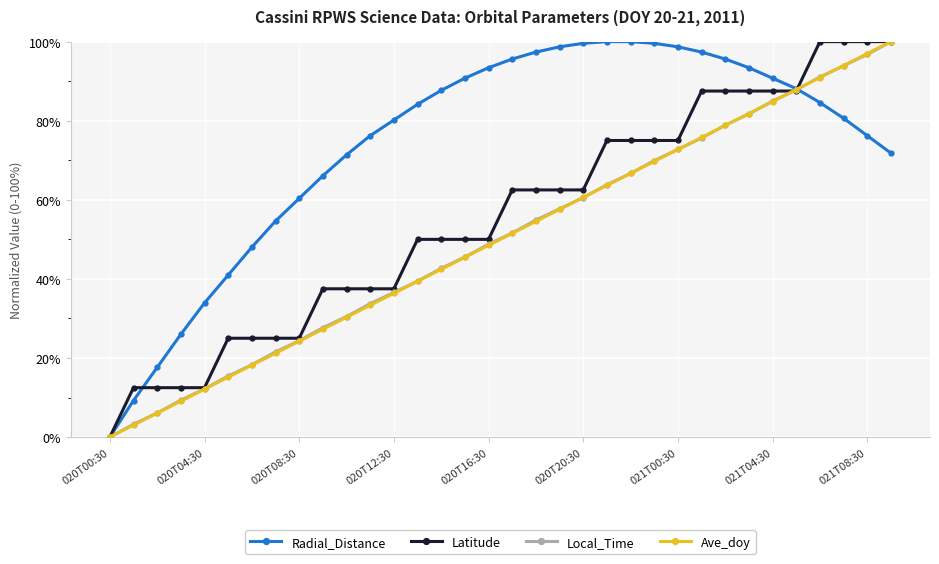

What are all the series names shown in the legend?

Radial_Distance, Latitude, Local_Time, Ave_doy